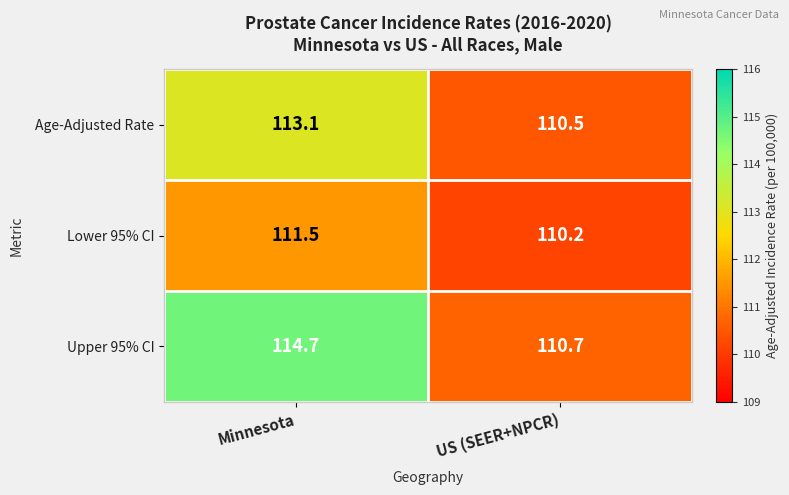

At US (SEER+NPCR), list the series in order from largest to smallest.

Upper 95% CI, Age-Adjusted Rate, Lower 95% CI